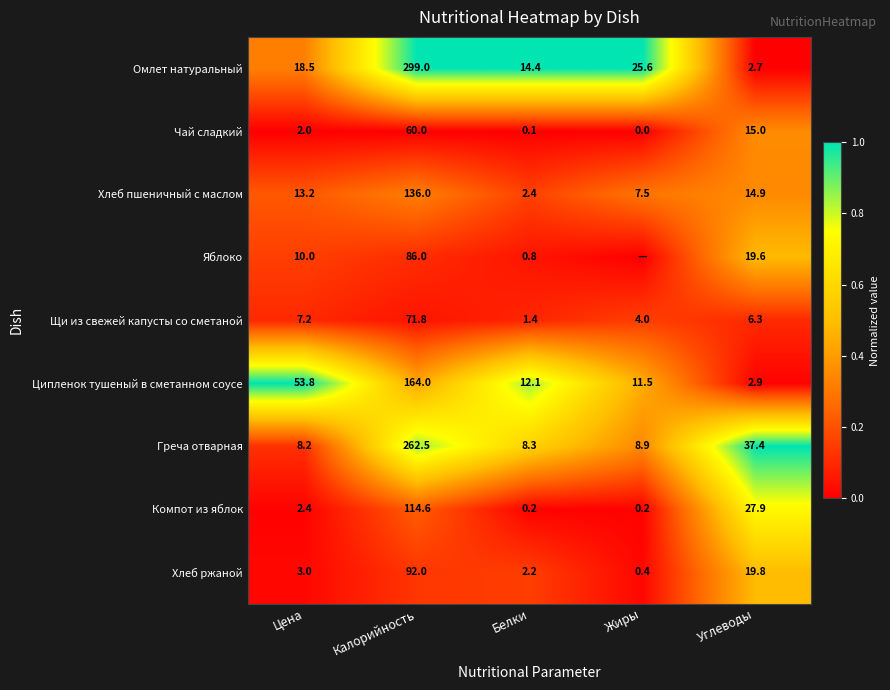

At how many categories does at least one series exceed 0?

5